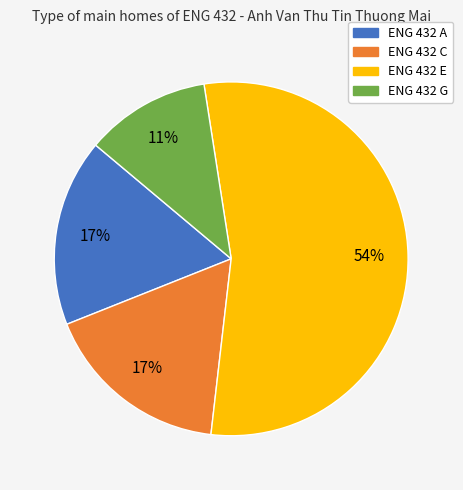

What percentage is the ENG 432 A slice, to the nearest percent?

17%